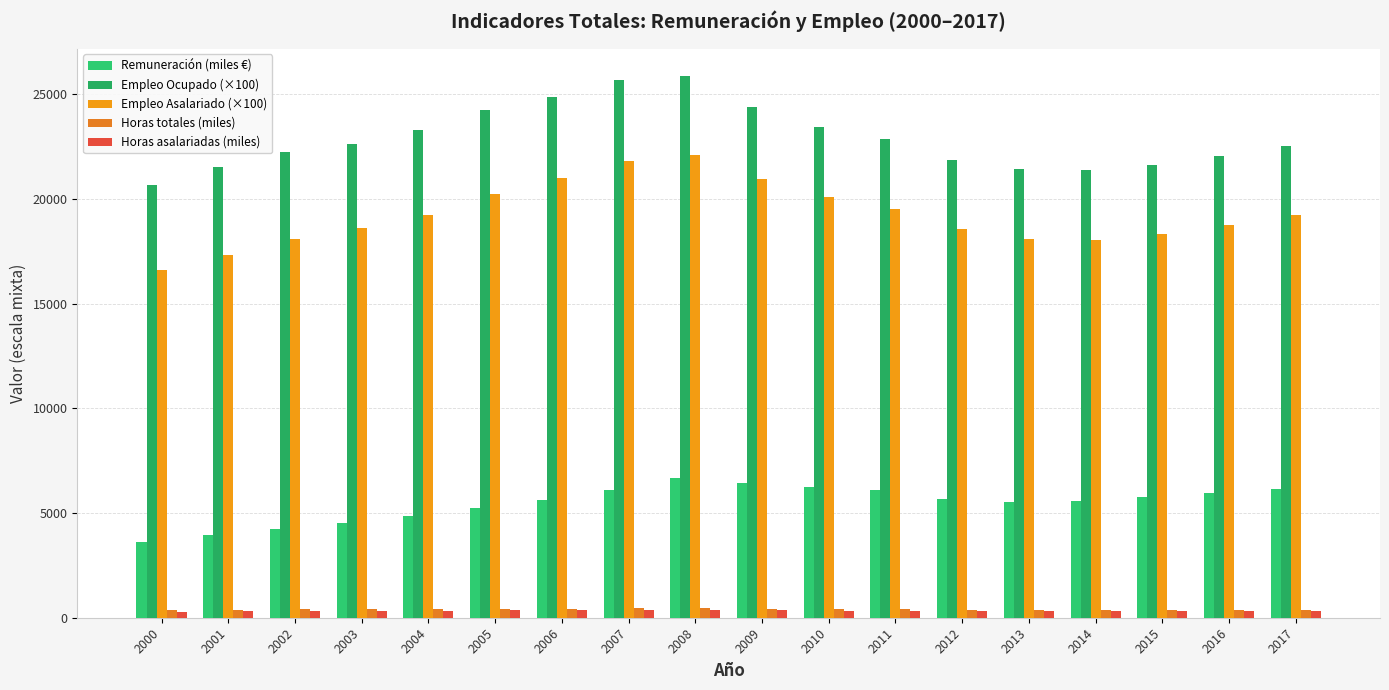

Rank the series by their maximum value, from highest to lowest.

Empleo Ocupado (×100), Empleo Asalariado (×100), Remuneración (miles €), Horas totales (miles), Horas asalariadas (miles)